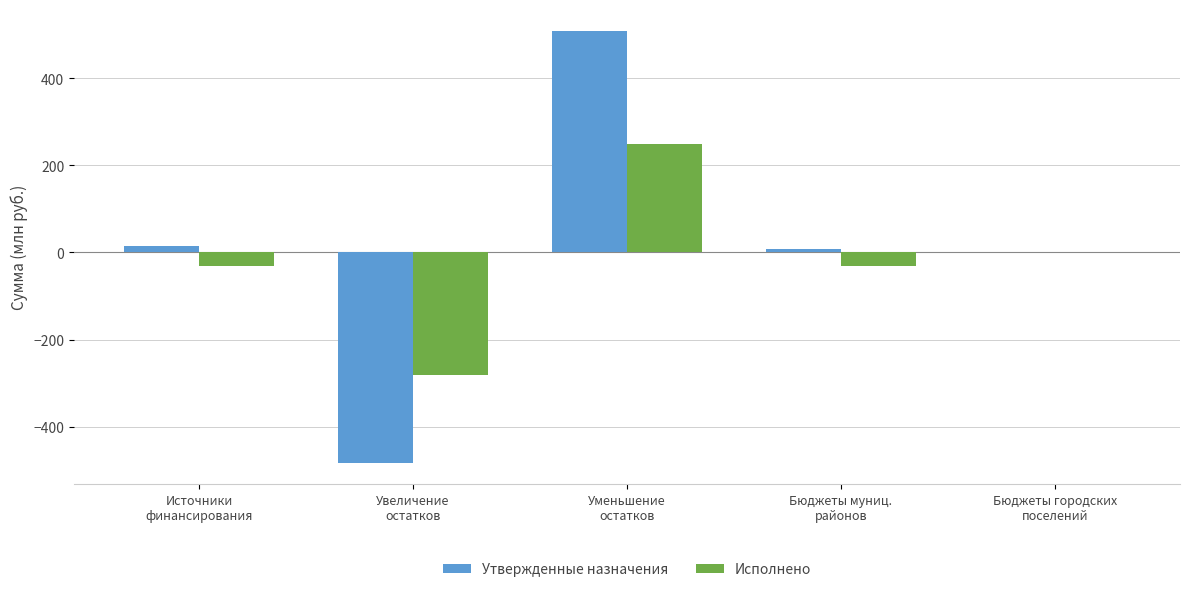

What is the greatest value displayed?

509.8